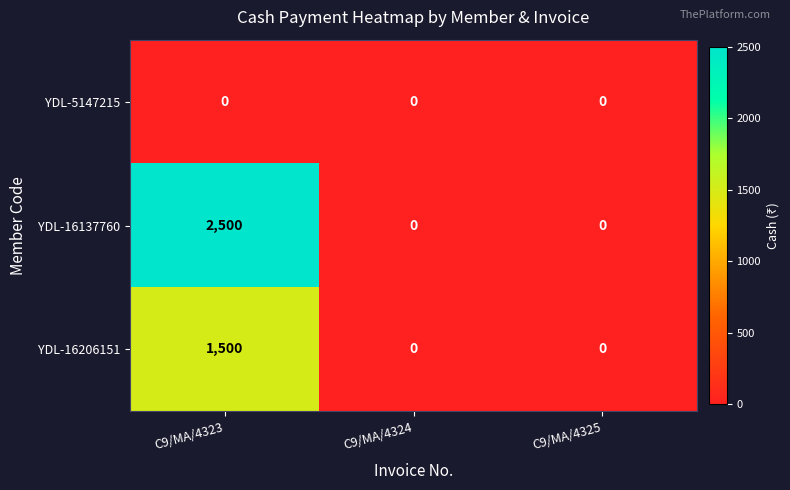

True or false: YDL-16206151 has a value of -1017 at C9/MA/4325.

False